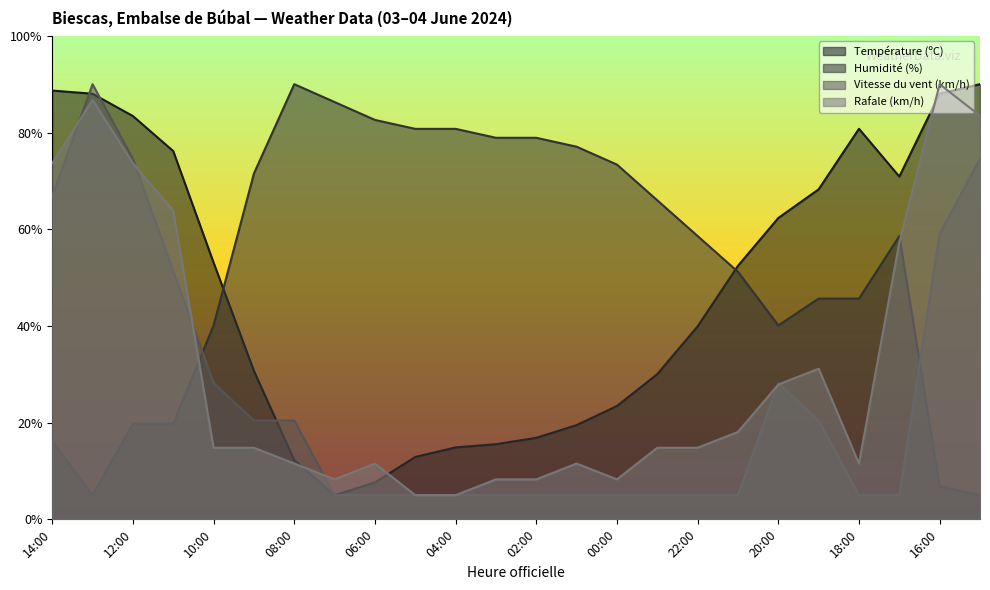

What value does the Rafale (km/h) series have at 15:00?

83.5